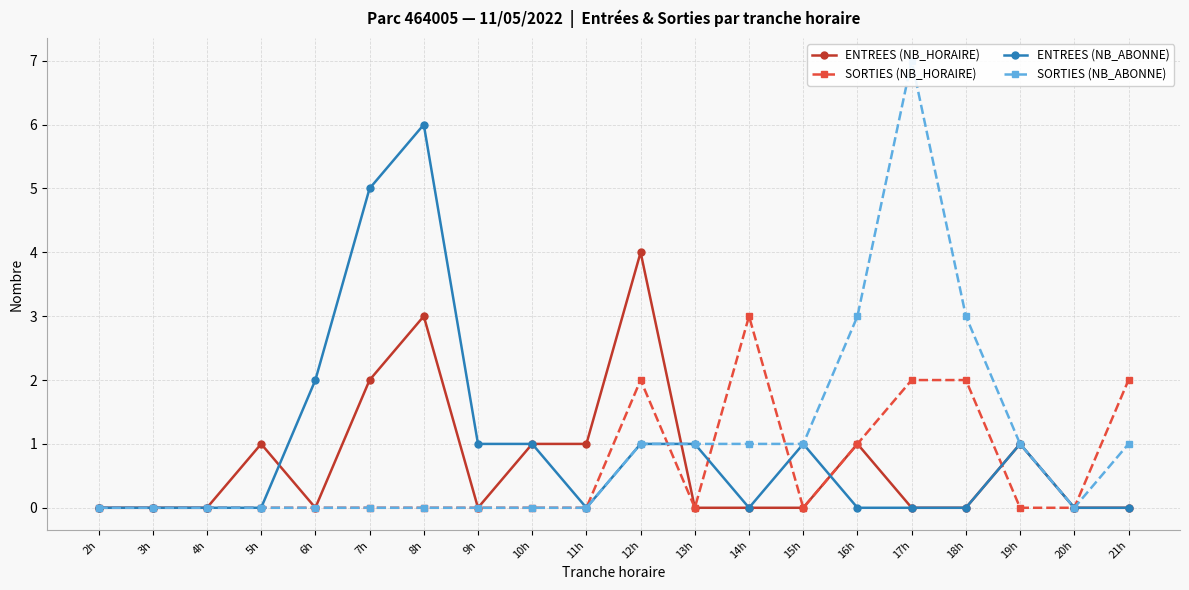

What is the label of the 8th point from the right?

14h